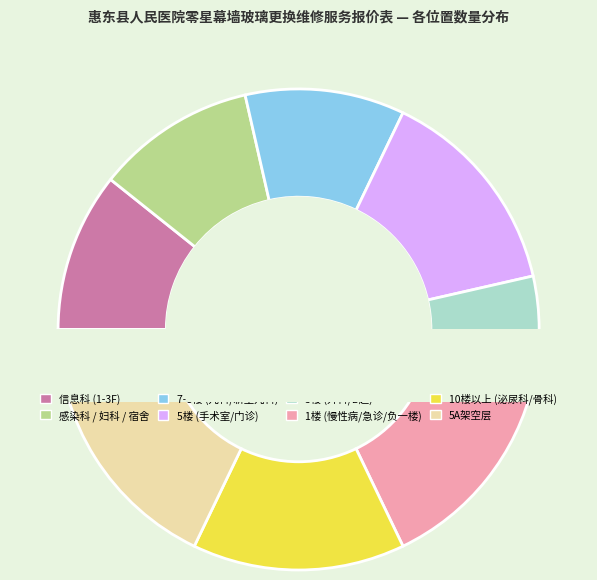

Is the sum of 7楼新生儿科精密空调机房 and 9楼宿舍楼A905 greater than half?

No